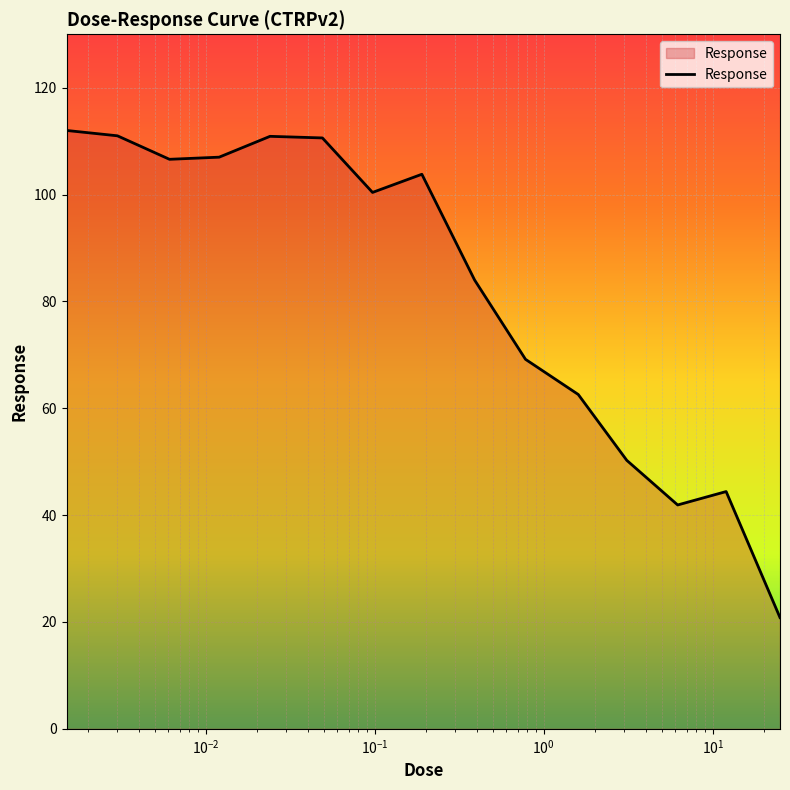

What is the greatest value displayed?

112.0